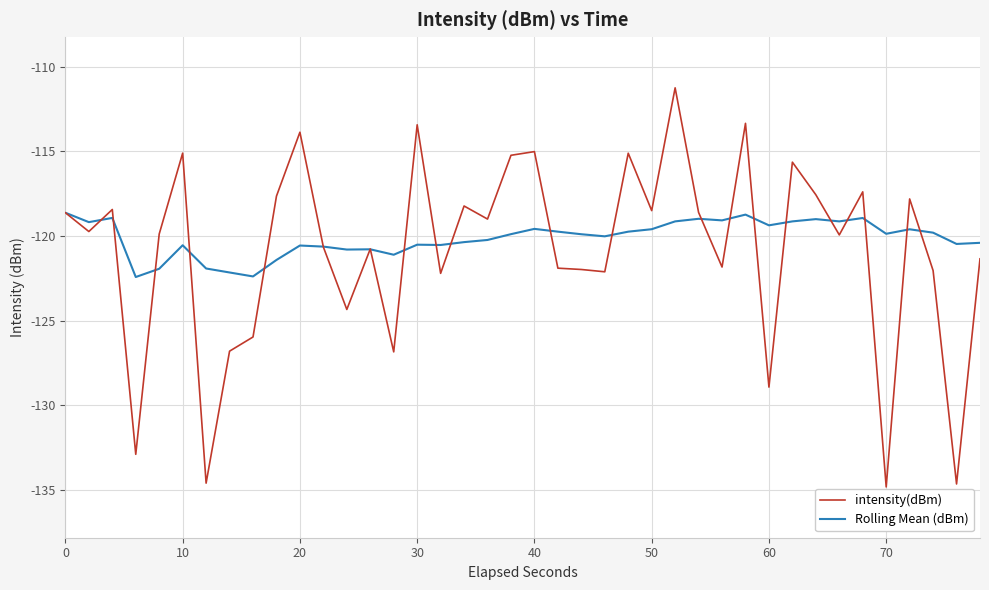

What is the minimum value for intensity(dBm)?

-134.8